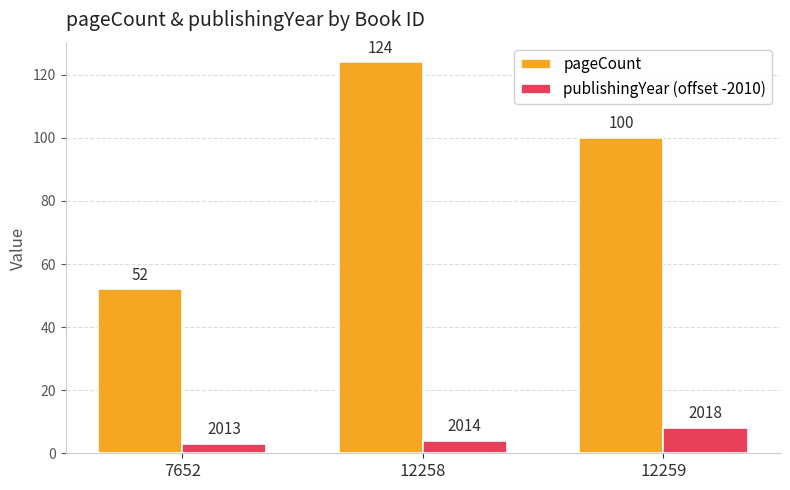

What is the difference between the highest and lowest values at 12258?

120